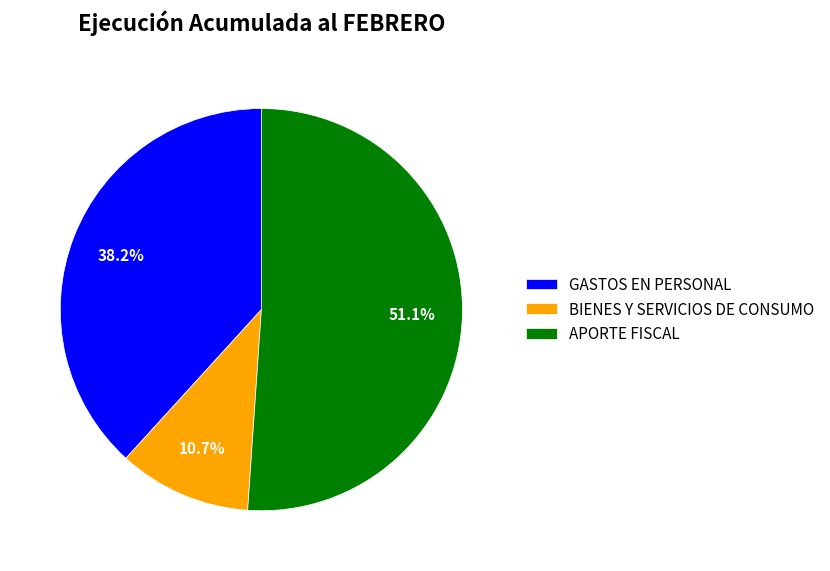

What percentage is NOT represented by GASTOS EN PERSONAL?

61.8%